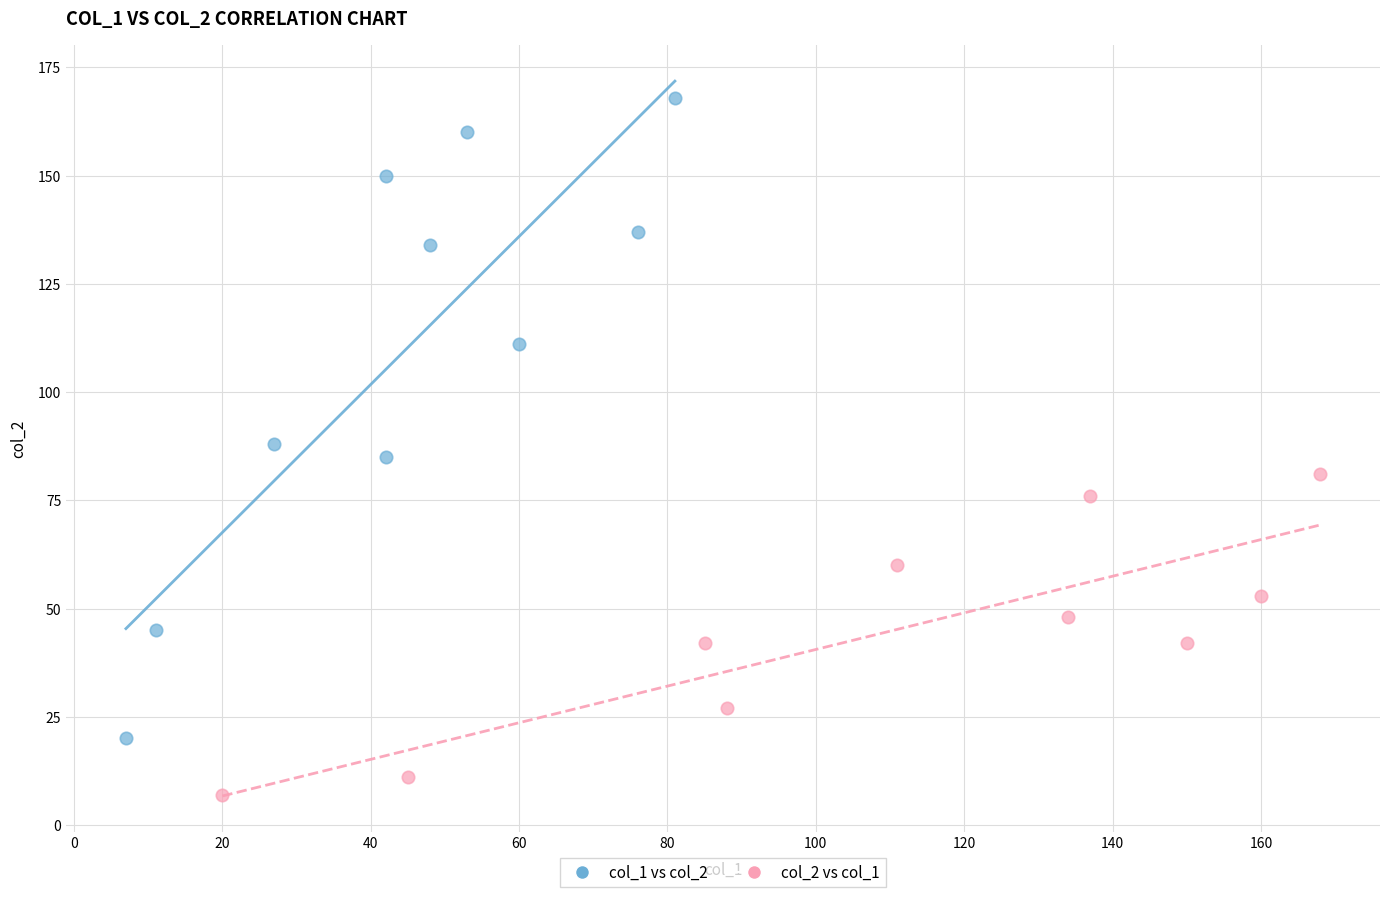

Which series reaches the maximum Y coordinate?

col_1 vs col_2